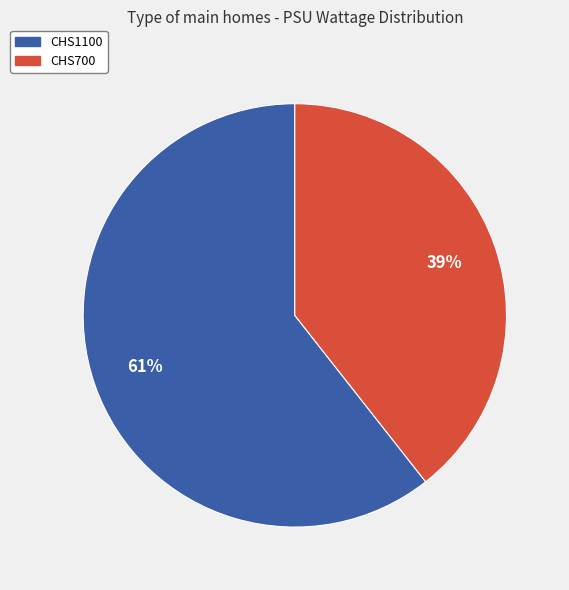

To the nearest percent, what is the average slice percentage?

50%